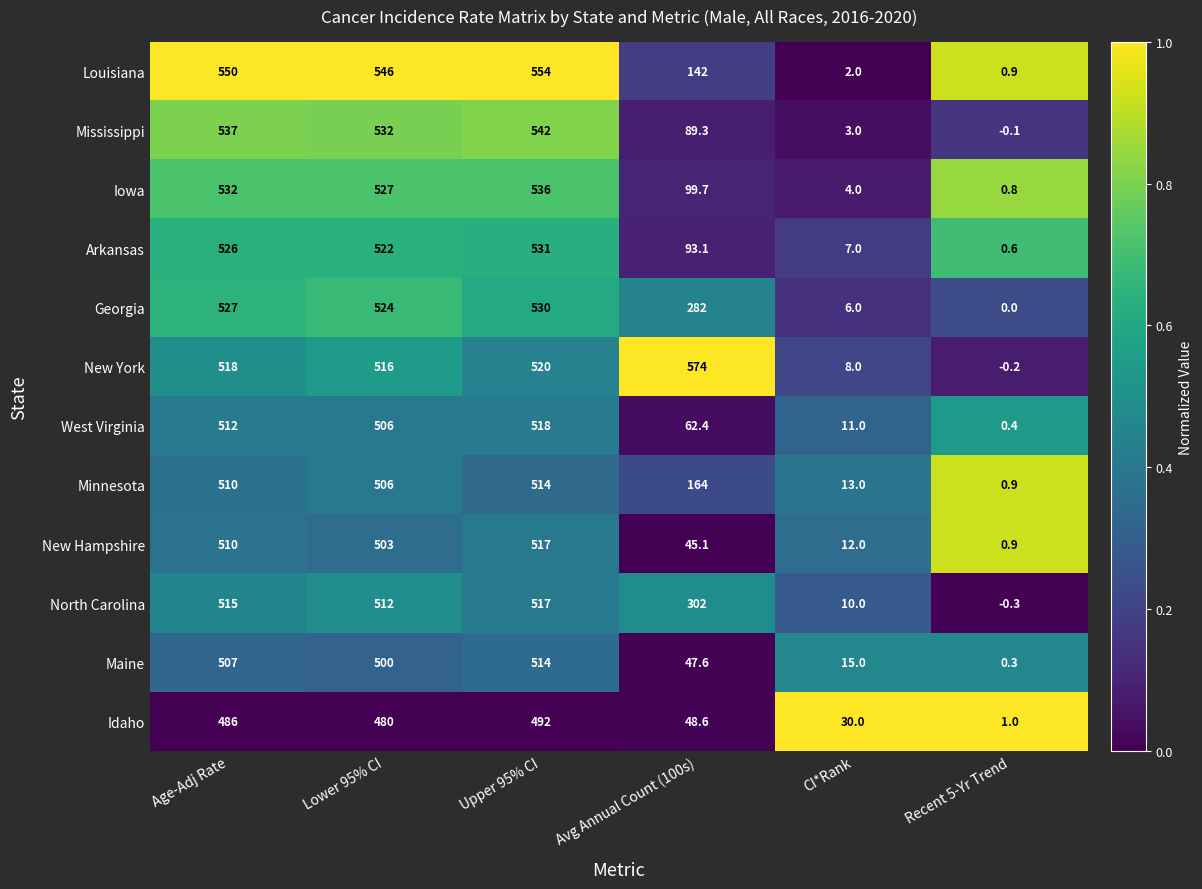

Which series has the largest total across all categories?

New York